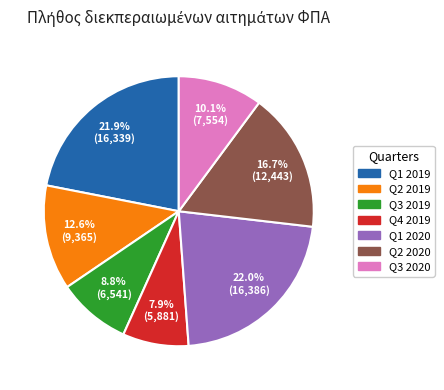

Which category has the smallest portion of the pie?

Q4 2019